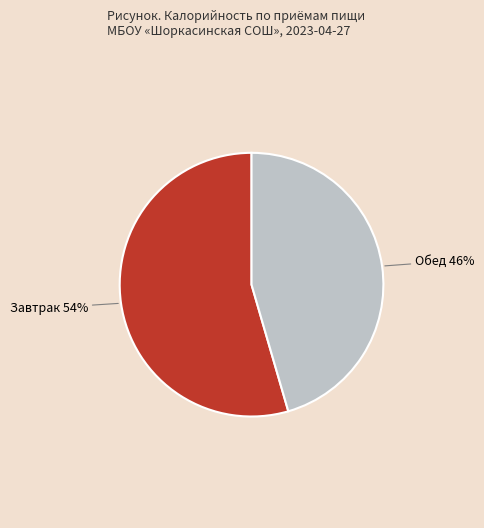

How many slices are in this pie chart?

2